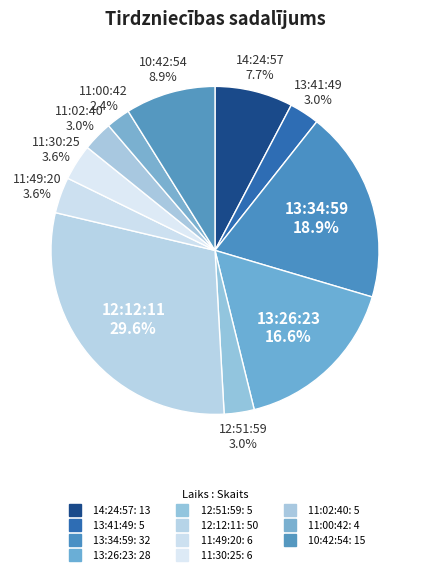

To the nearest percent, what is the difference between the 11:49:20 and 13:34:59 slice percentages?

15%